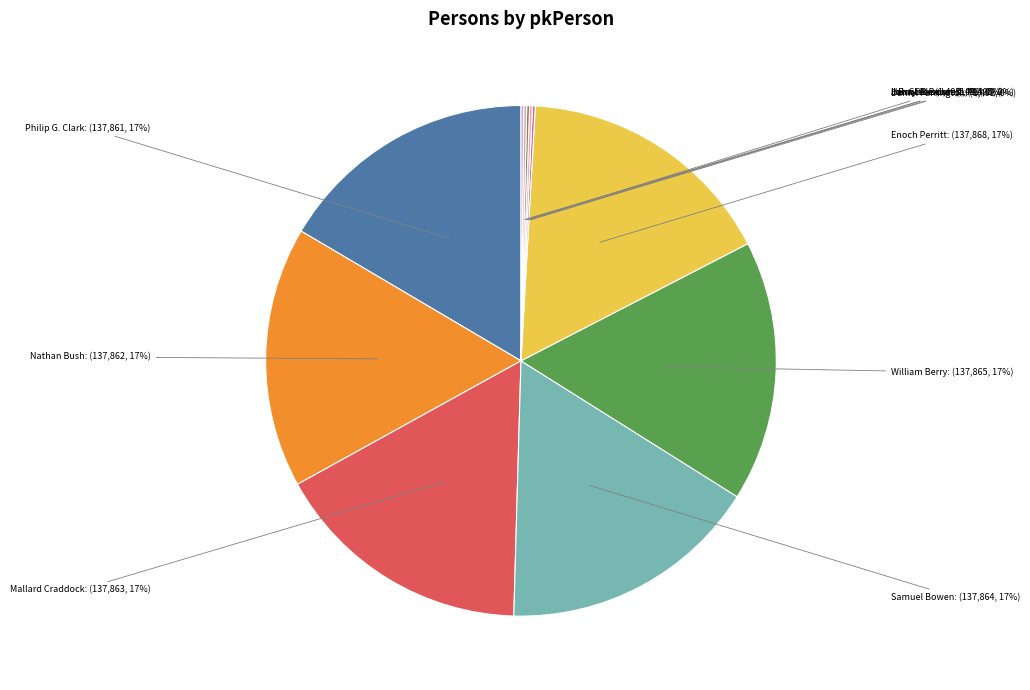

Is there a majority slice in this chart?

No